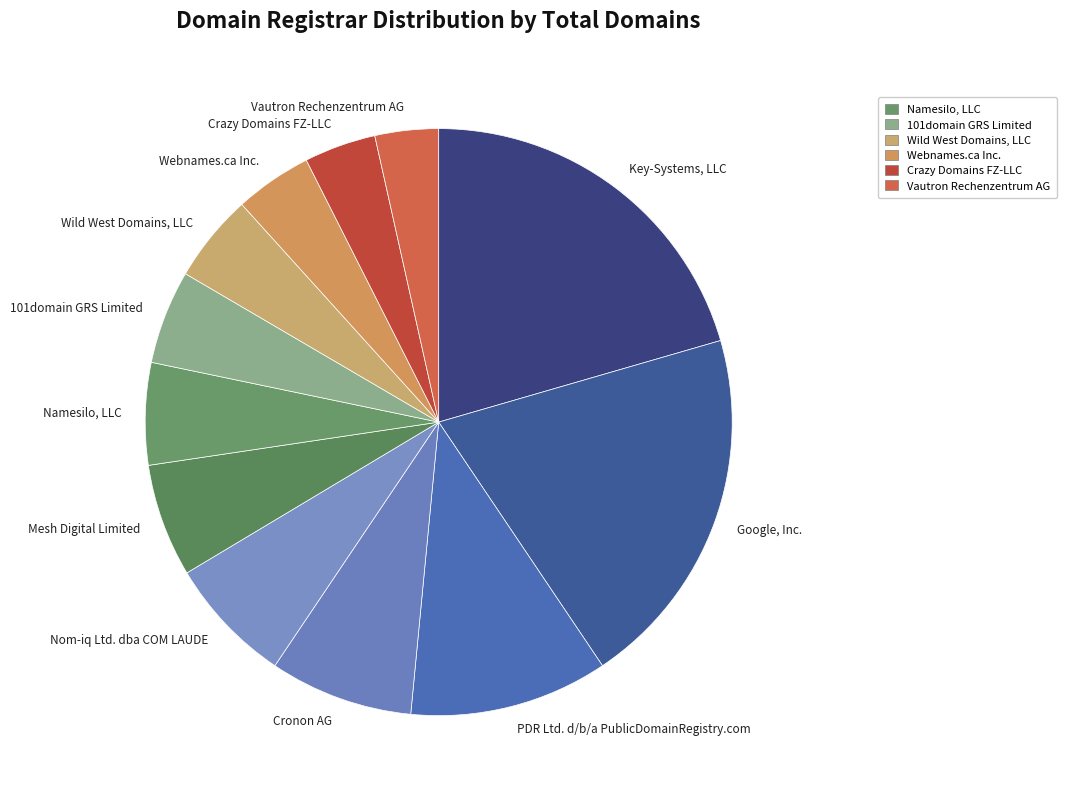

Count the number of slices in the pie.

12